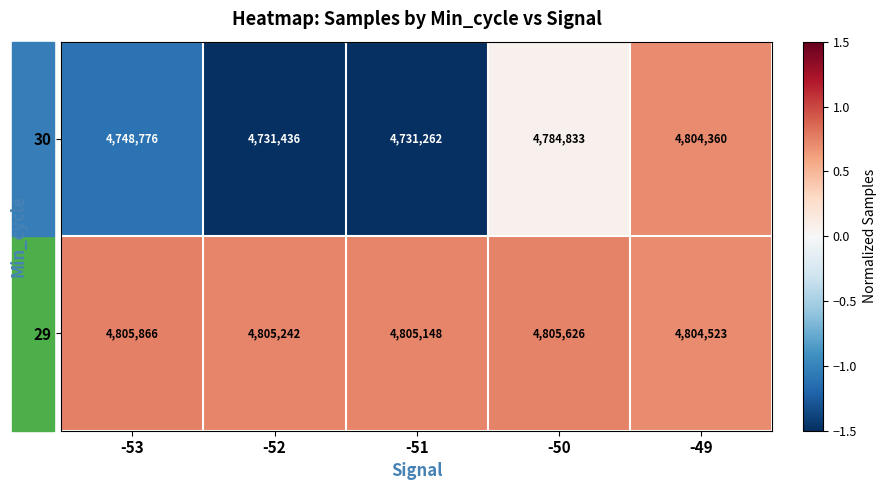

At which label does 30 reach its minimum?

-51